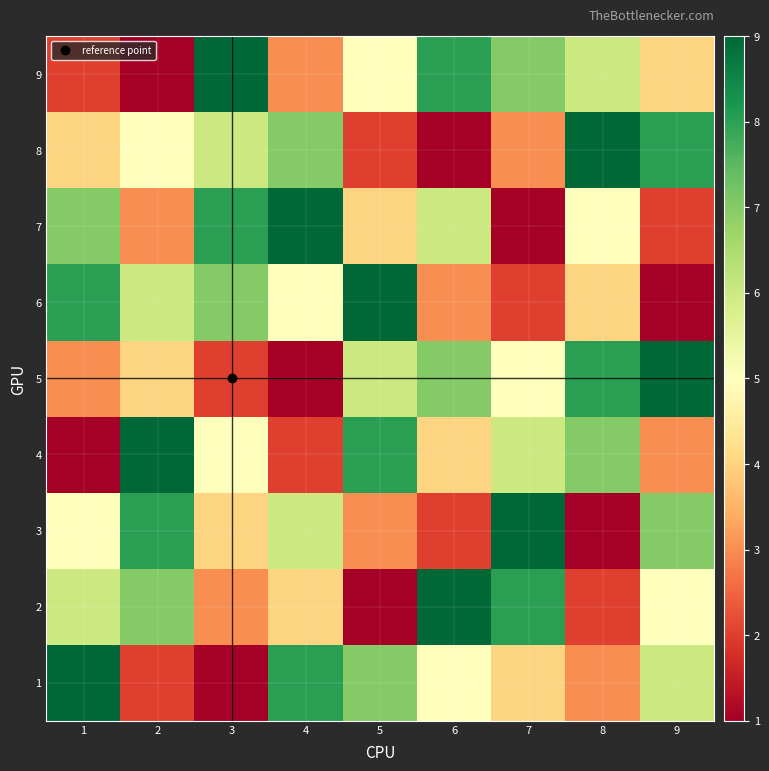

Count the number of categories in the chart.

9